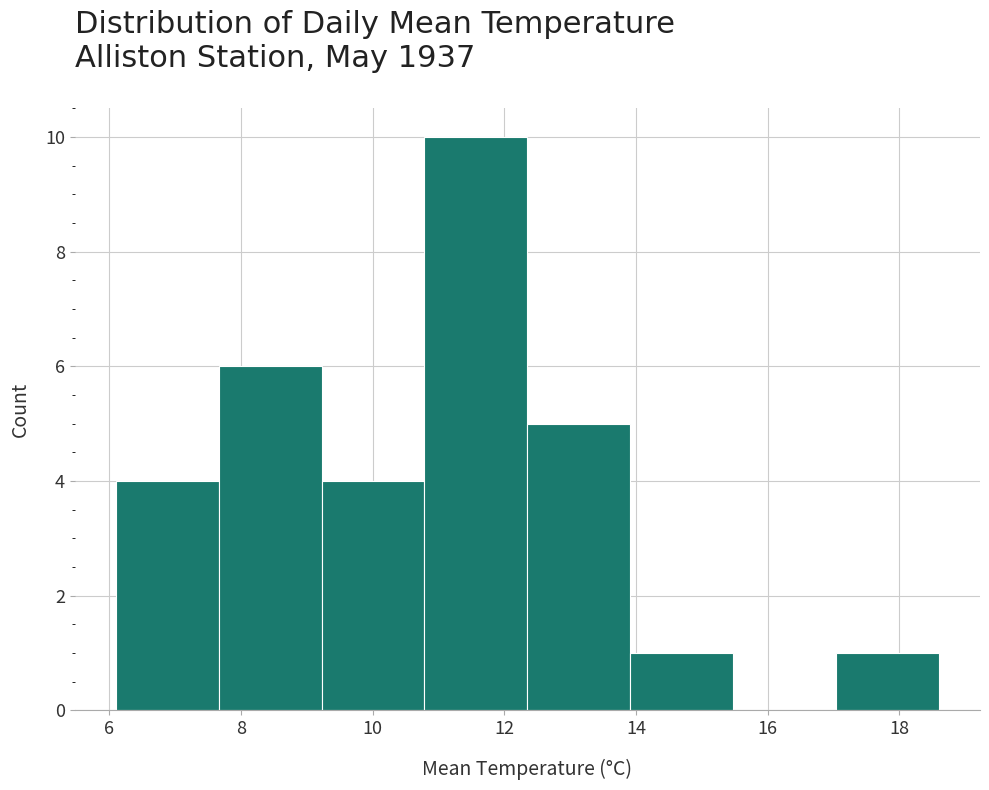

Reading left to right, transcribe this chart: for each bar, give the range it covers on the x-axis and its height. Neither the bar edges nor the heights are printed on the chart, so give them approximately, as read against the axes.

6.2 to 7.6: 4
7.6 to 9.2: 6
9.2 to 10.8: 4
10.8 to 12.4: 10
12.4 to 14.0: 5
14.0 to 15.4: 1
15.4 to 17.0: 0
17.0 to 18.6: 1